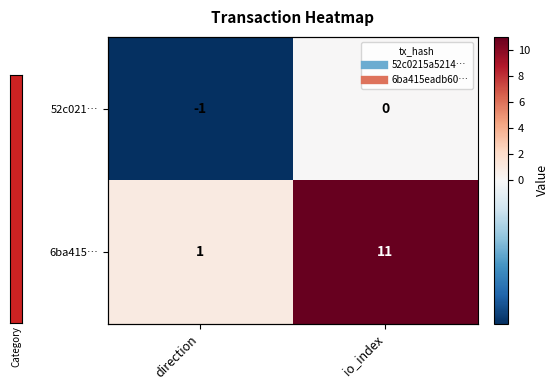

The value of 6ba415… at io_index is 7. True or false?

False